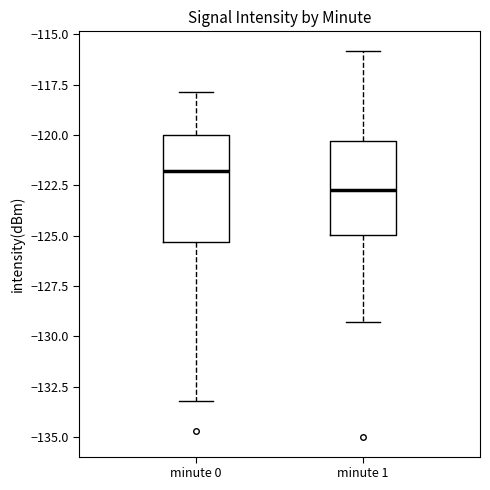

Reading left to right, transcribe this box plot: for each box, give where its median line is, the range the box spans, and where its two whiskers end, as read against the y-axis. The values are not printed on the chart, so give them approximately, as read against the axis.

minute 0: median -122.0, box -125.5 to -120.0, whiskers -133.0 to -118.0
minute 1: median -122.5, box -125.0 to -120.5, whiskers -129.5 to -116.0